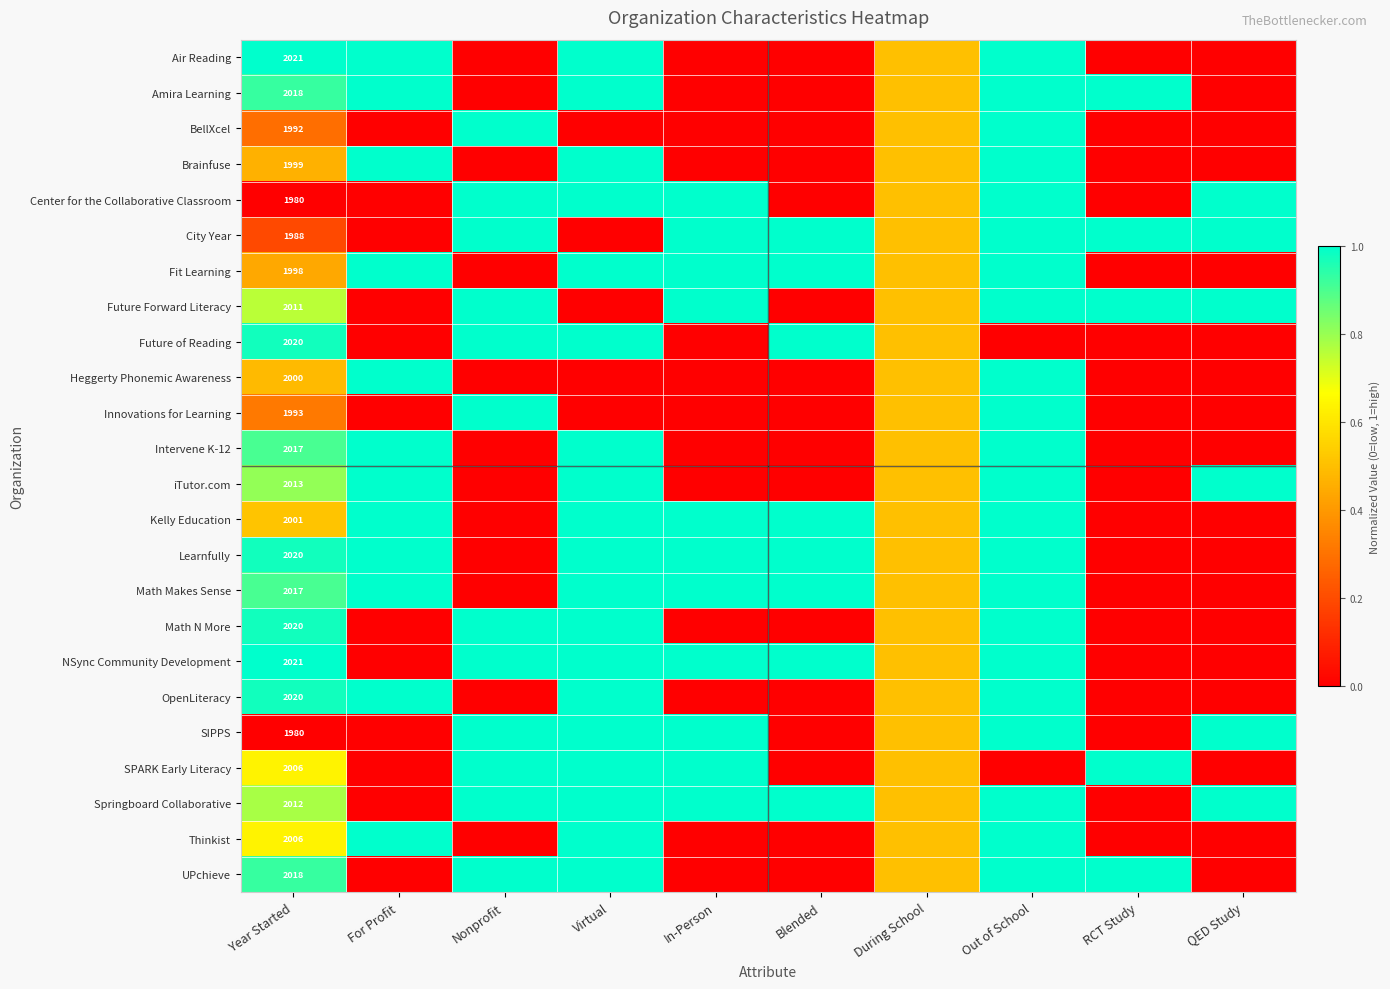

At how many categories does at least one series exceed 0?

10